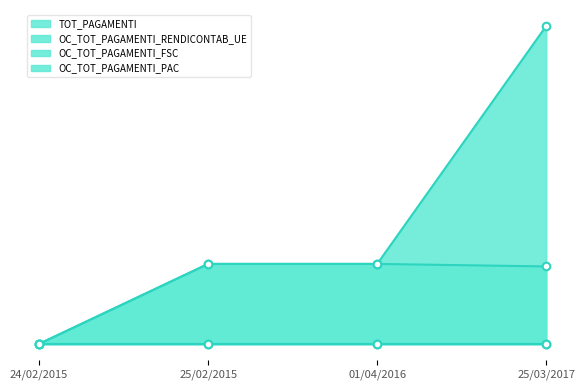

Which series contains the lowest Y value?

TOT_PAGAMENTI